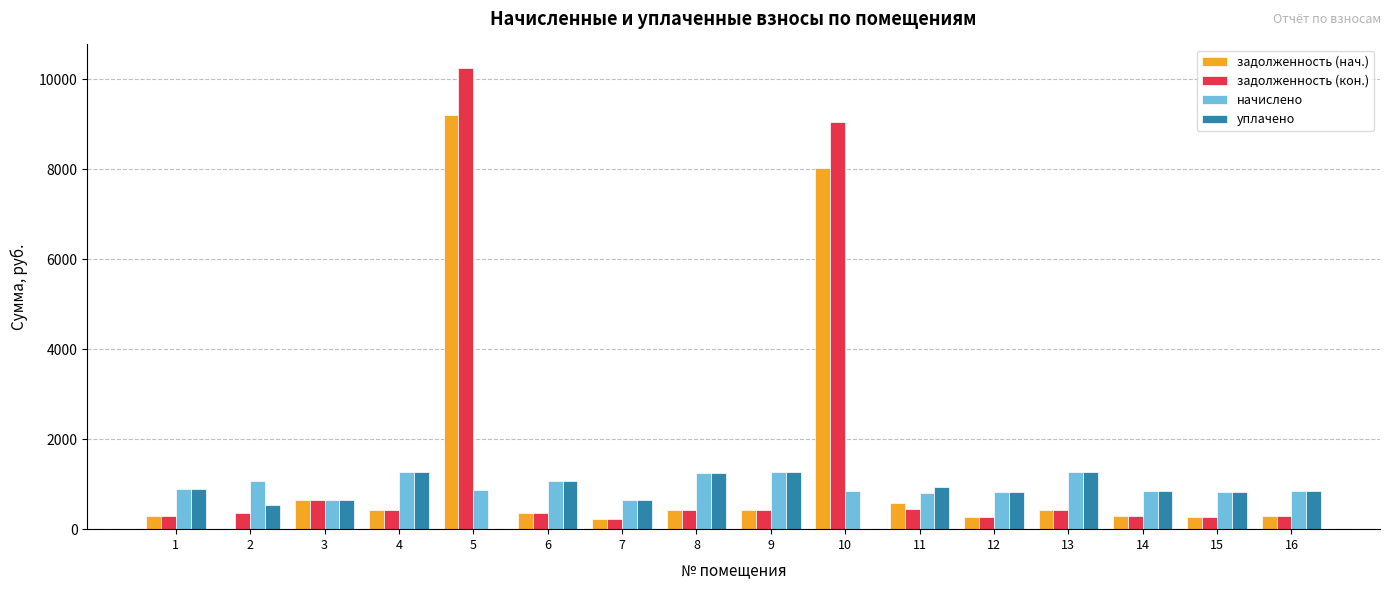

Are the bars grouped side by side (vs. stacked)?

Yes